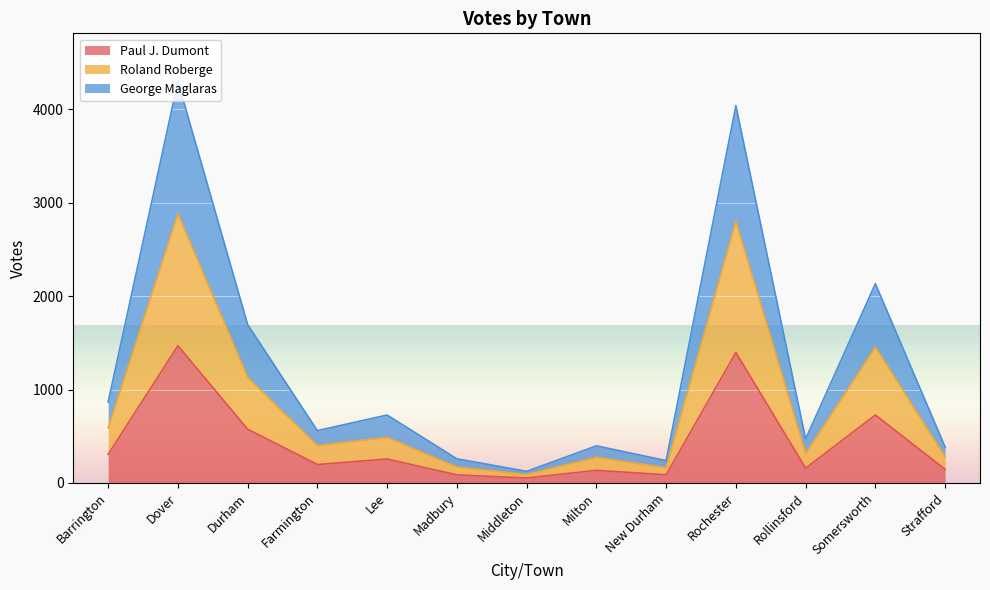

Reading left to right, transcribe all the data shown in this chart.

Paul J. Dumont: Barrington=306	Dover=1469	Durham=575	Farmington=197	Lee=256	Madbury=86	Middleton=53	Milton=135	New Durham=87	Rochester=1397	Rollinsford=158	Somersworth=727	Strafford=146
Roland Roberge: Barrington=589	Dover=2881	Durham=1130	Farmington=400	Lee=487	Madbury=170	Middleton=90	Milton=275	New Durham=162	Rochester=2801	Rollinsford=314	Somersworth=1455	Strafford=277
George Maglaras: Barrington=866	Dover=4298	Durham=1695	Farmington=560	Lee=727	Madbury=258	Middleton=124	Milton=397	New Durham=239	Rochester=4039	Rollinsford=470	Somersworth=2133	Strafford=384